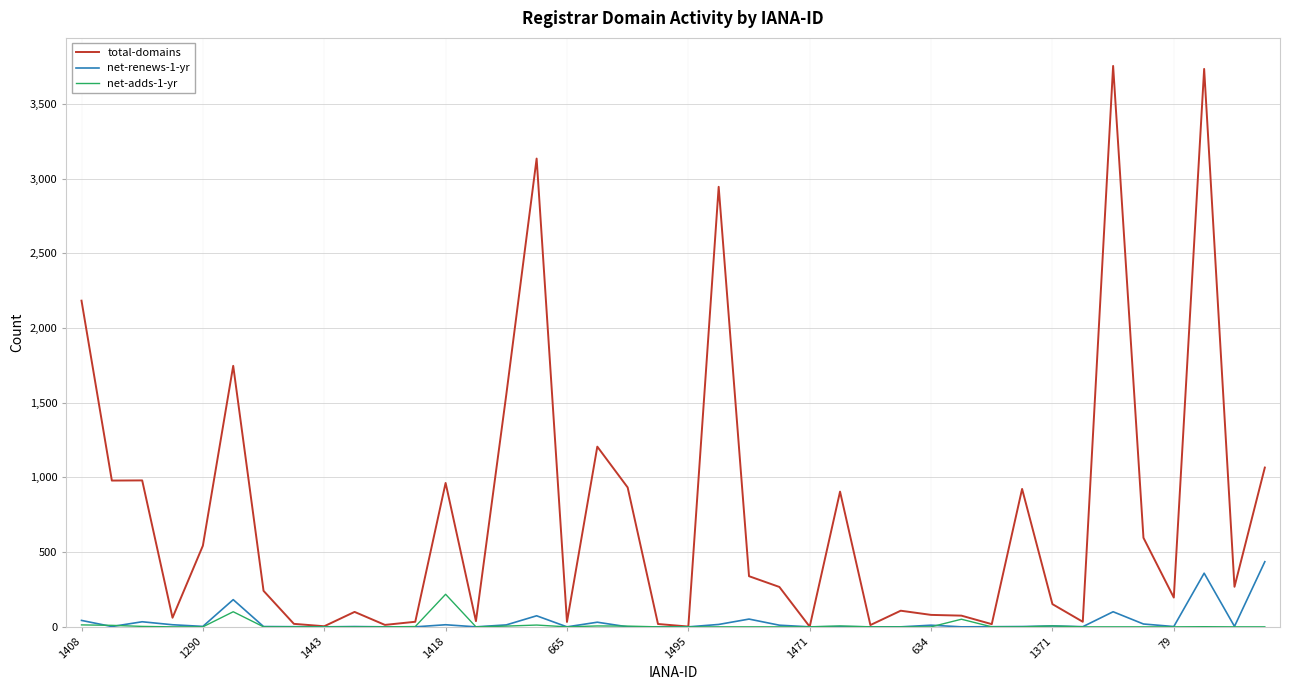

Which series has the largest total across all categories?

total-domains